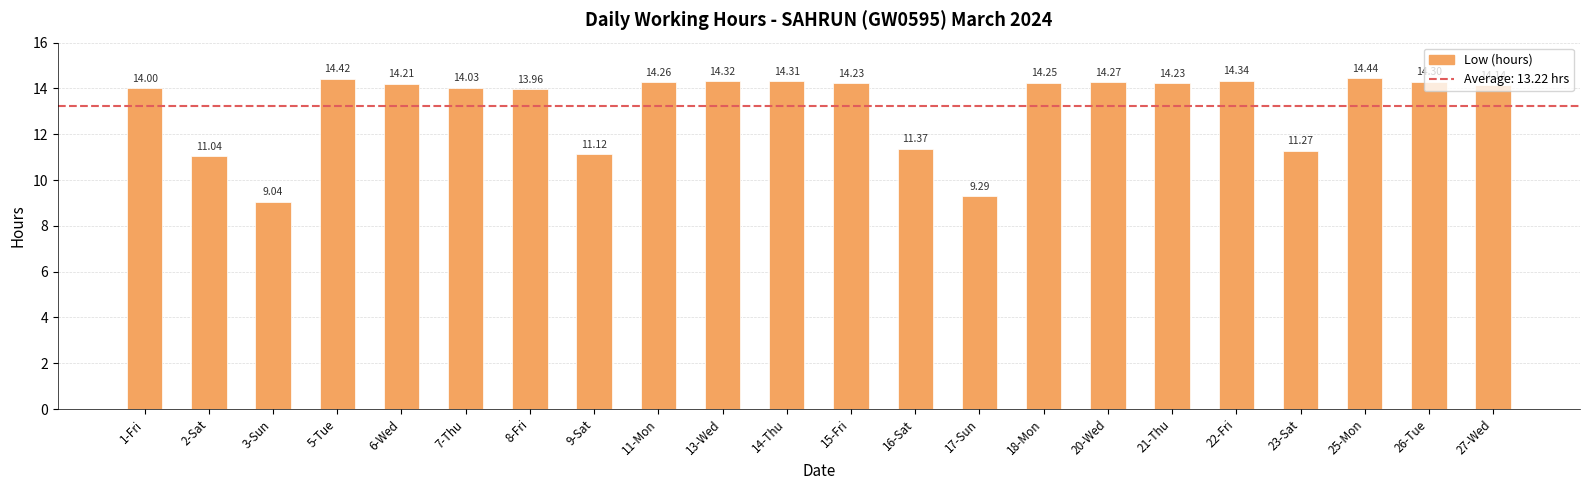

What is the label of the 19th bar from the left?

23-Sat